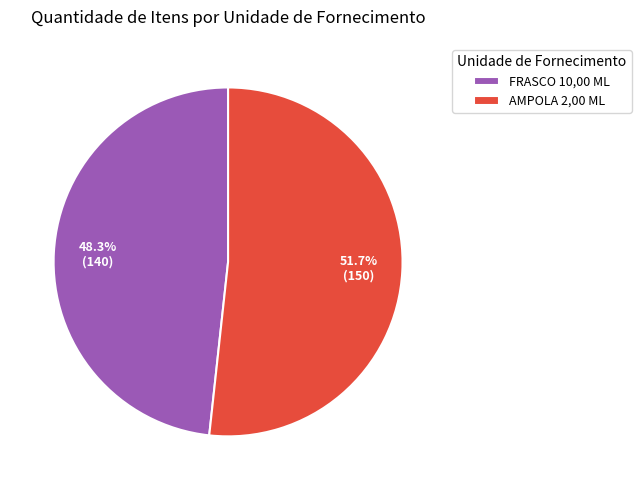

To the nearest percent, what is the difference between the largest and smallest slice percentages?

3%